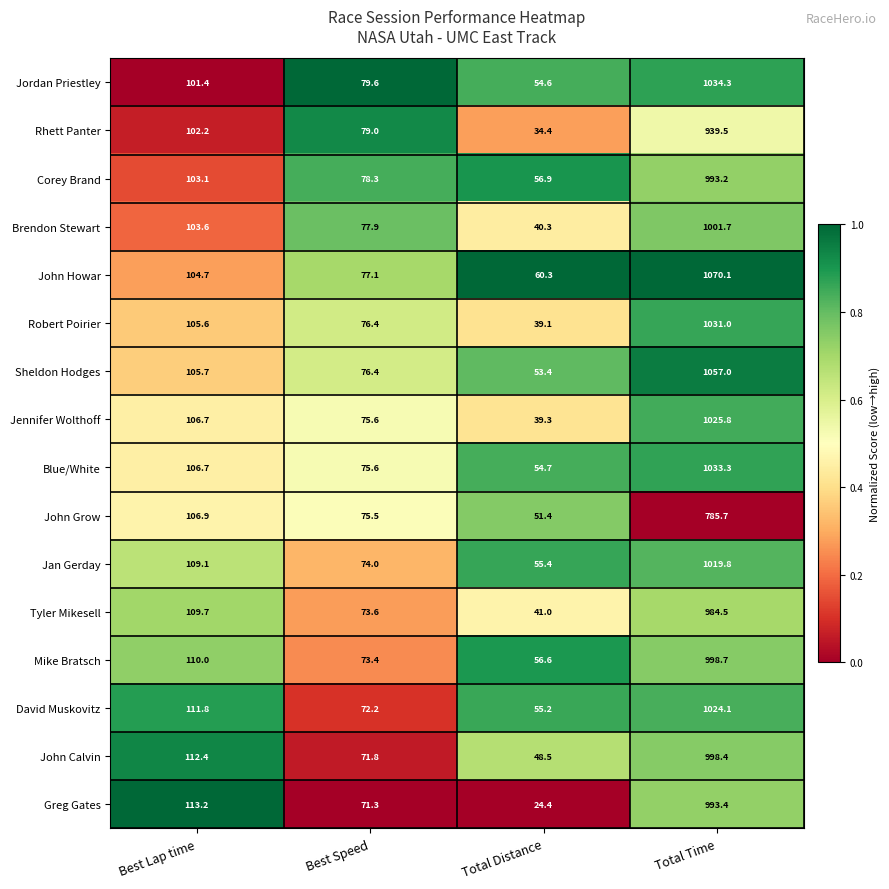

What is the average value of the Corey Brand series?

307.9